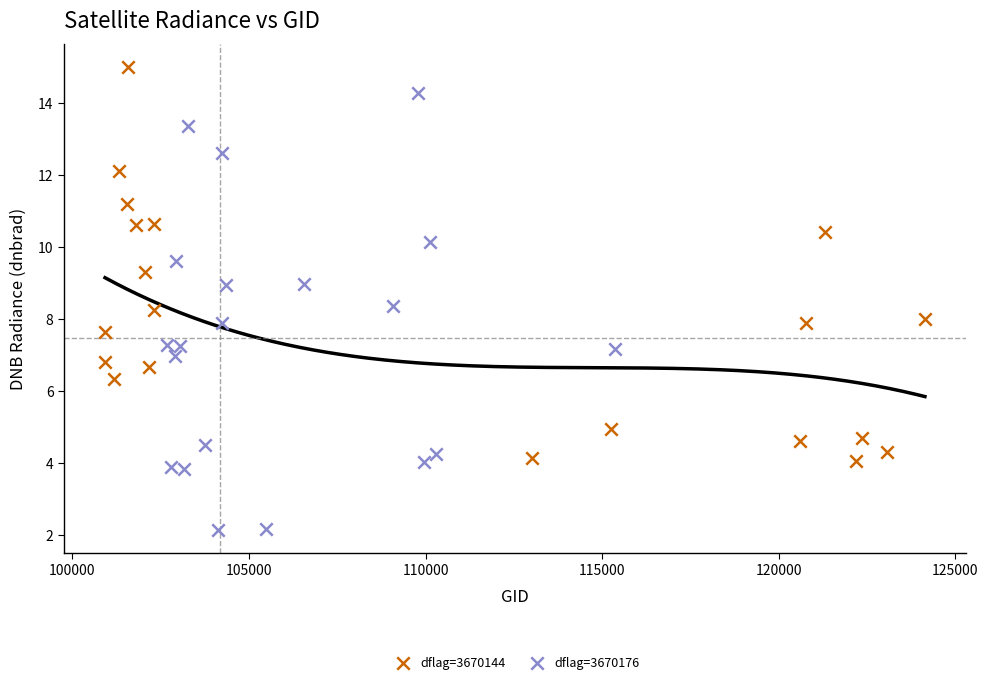

Which series contains the lowest Y value?

dflag=3670176